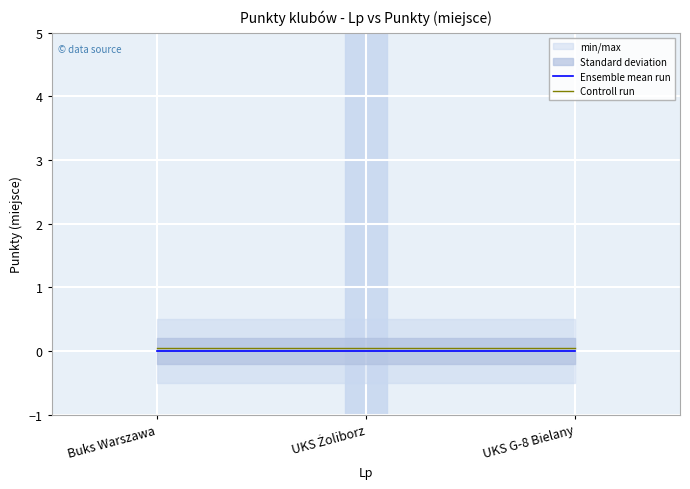

Is it true that Controll run equals 0.1 at UKS G-8 Bielany?

True